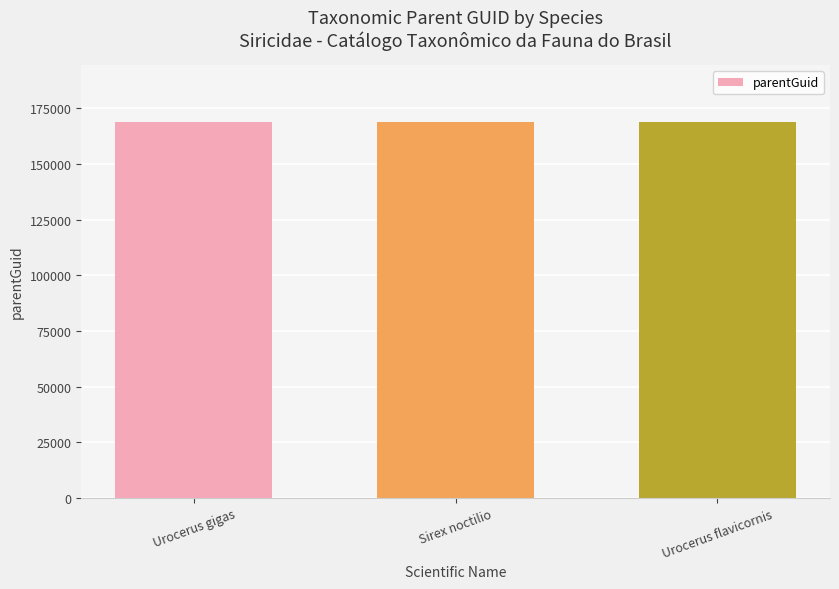

The value at Urocerus flavicornis is 168848. True or false?

True